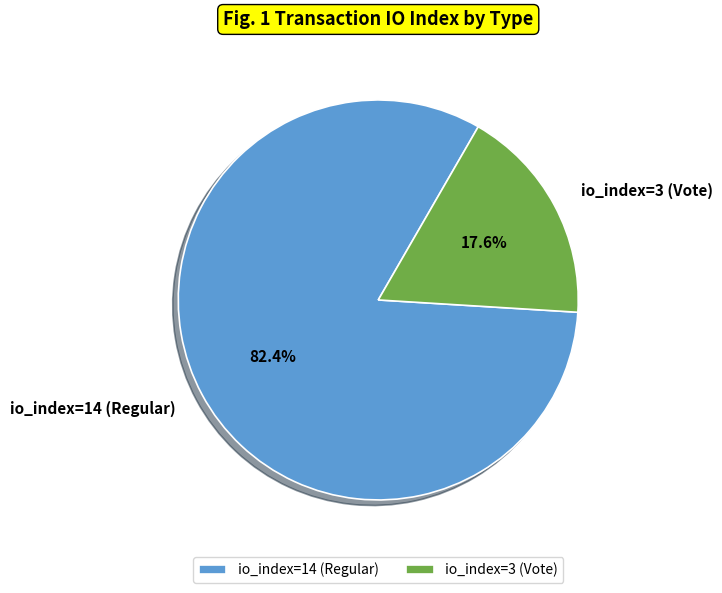

Which slice is the smallest?

io_index=3 (Vote)